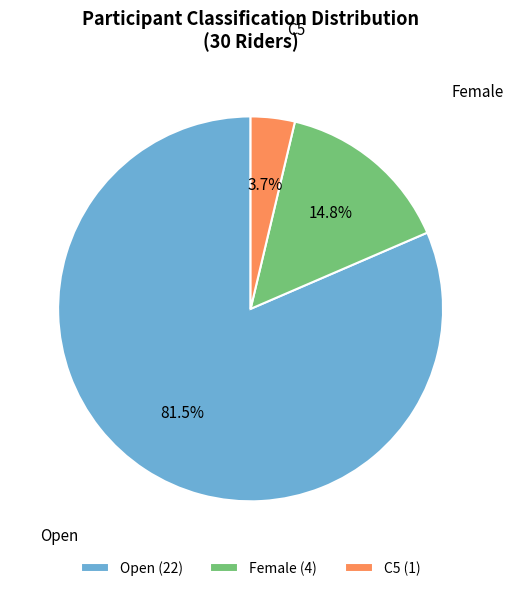

Count the number of slices in the pie.

3